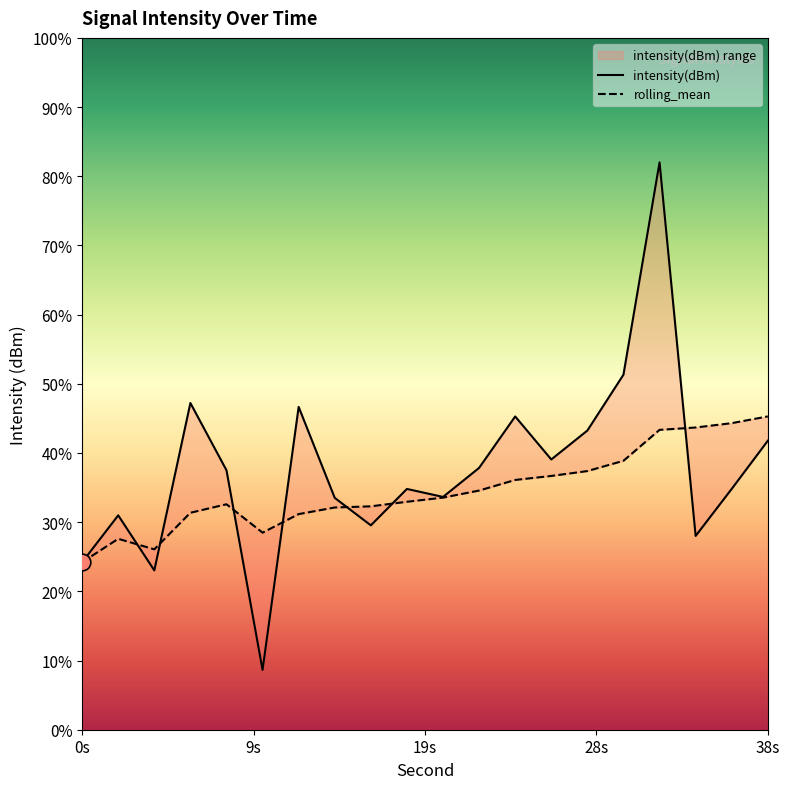

At which category is the sum across all series the highest?

32